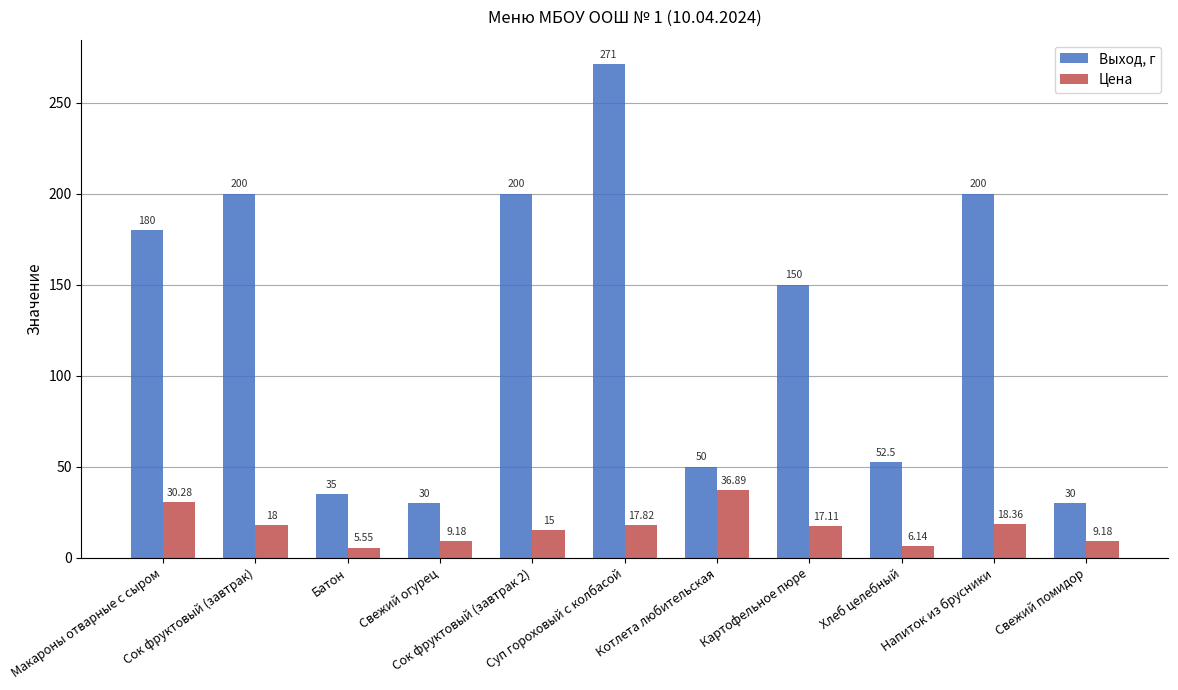

What is the difference between the Выход, г values at Сок фруктовый (завтрак 2) and Суп гороховый с колбасой?

71.0